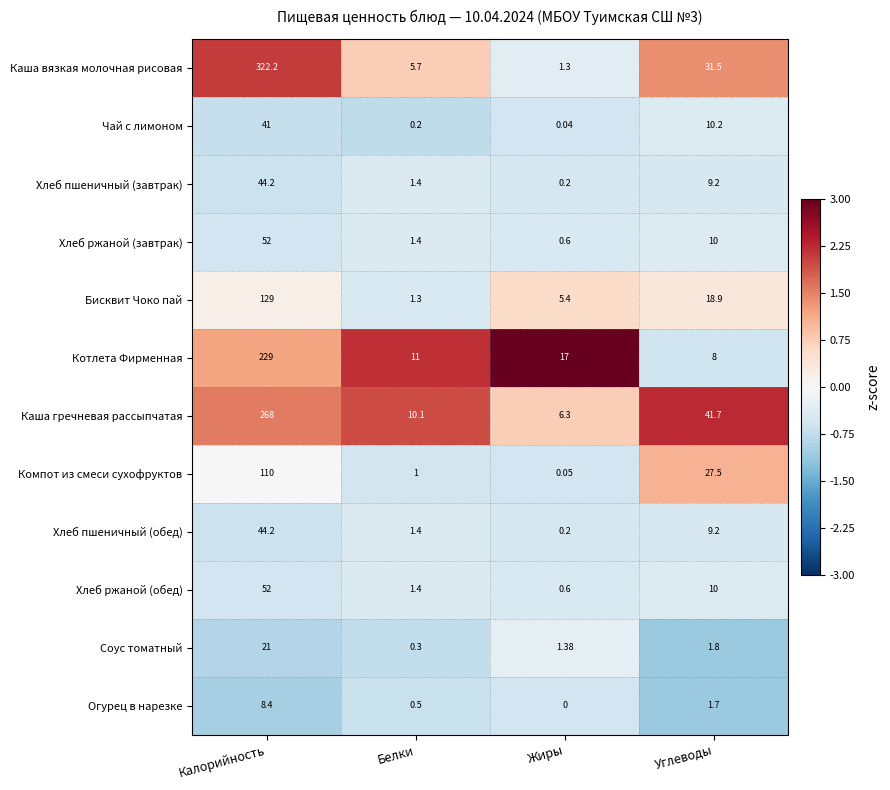

How many series are shown in this chart?

12